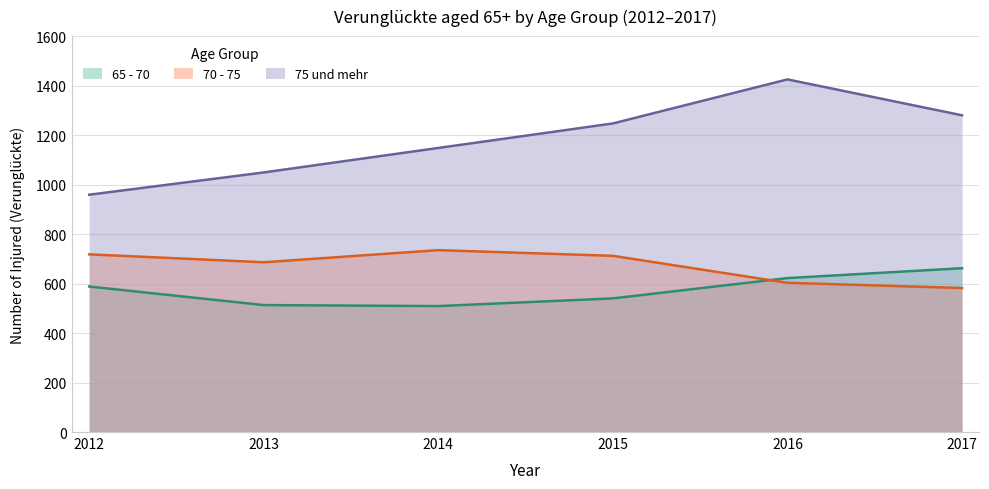

Is the value of 75 und mehr at 2015 greater than the value of 70 - 75 at 2015?

Yes